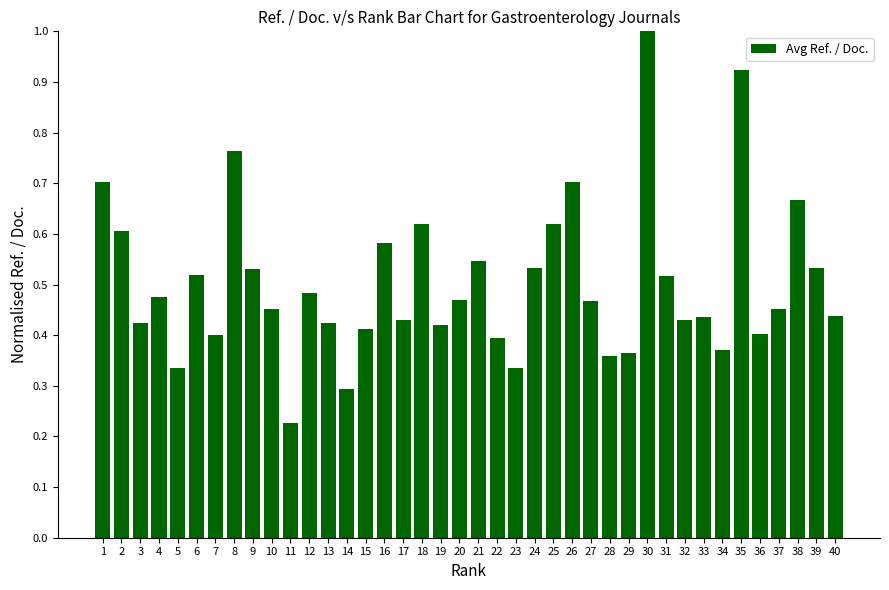

Is it true that the value at 13 is 0.1?

False